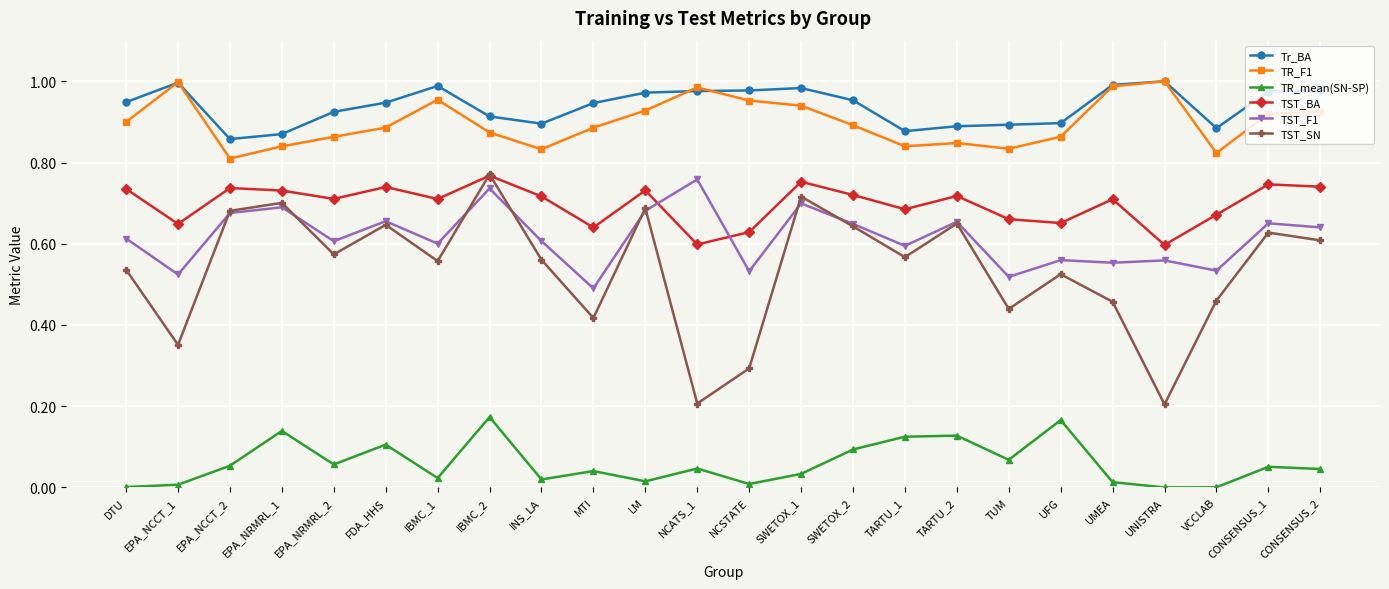

What is the total value across all series at UFG?

3.7